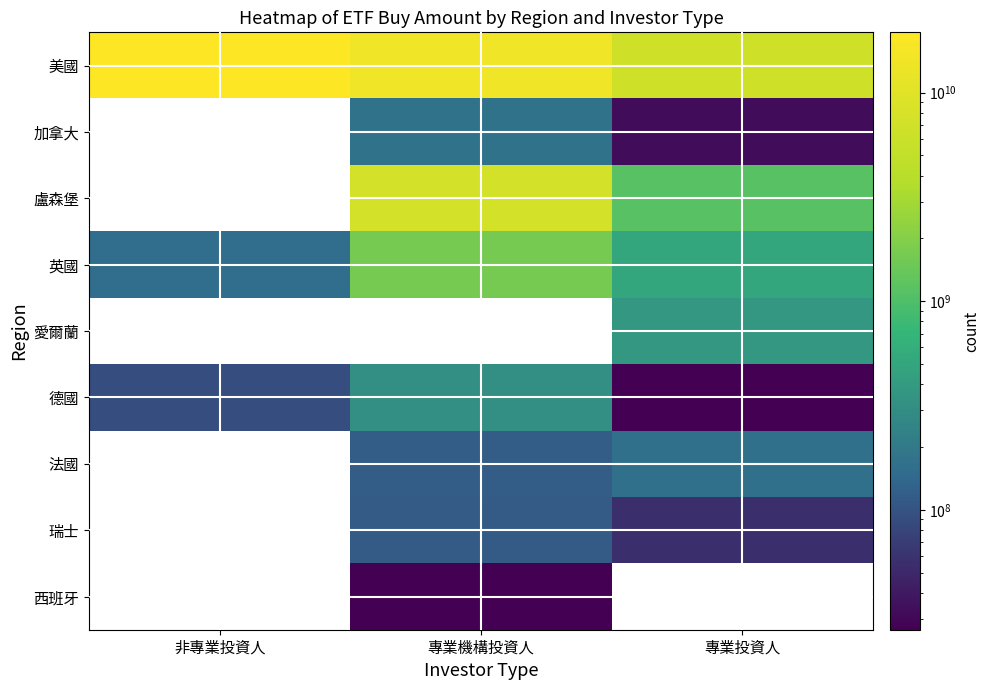

Which series changed the most between 非專業投資人 and 專業投資人?

美國